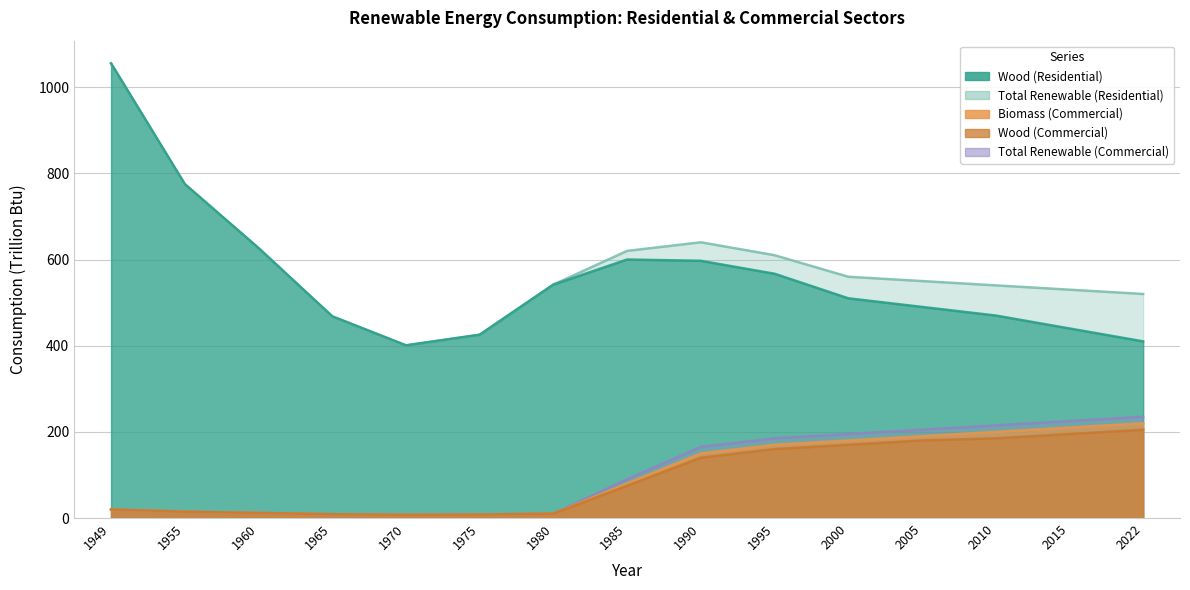

Rank the categories by Total Renewable (Commercial) value from highest to lowest.

2022, 2015, 2010, 2005, 2000, 1995, 1990, 1985, 1949, 1955, 1960, 1980, 1965, 1975, 1970